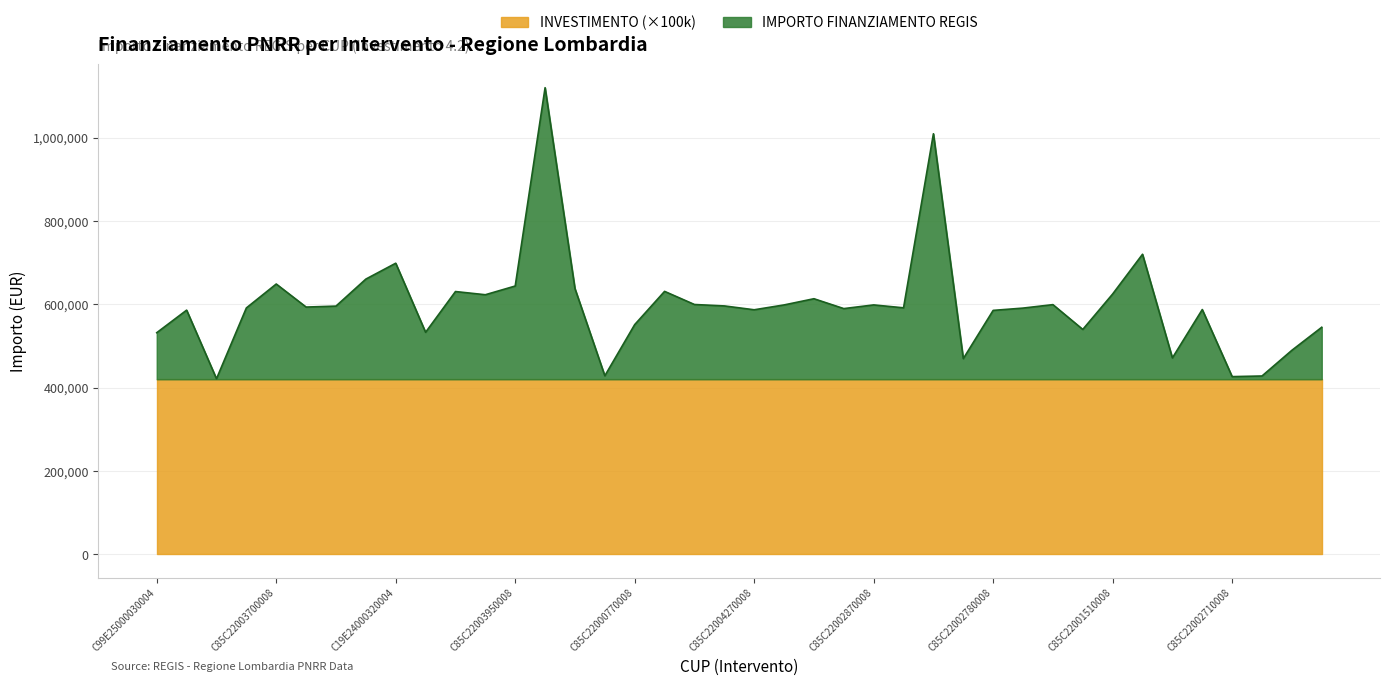

Where does the data first go above 593263?

C85C22003700008